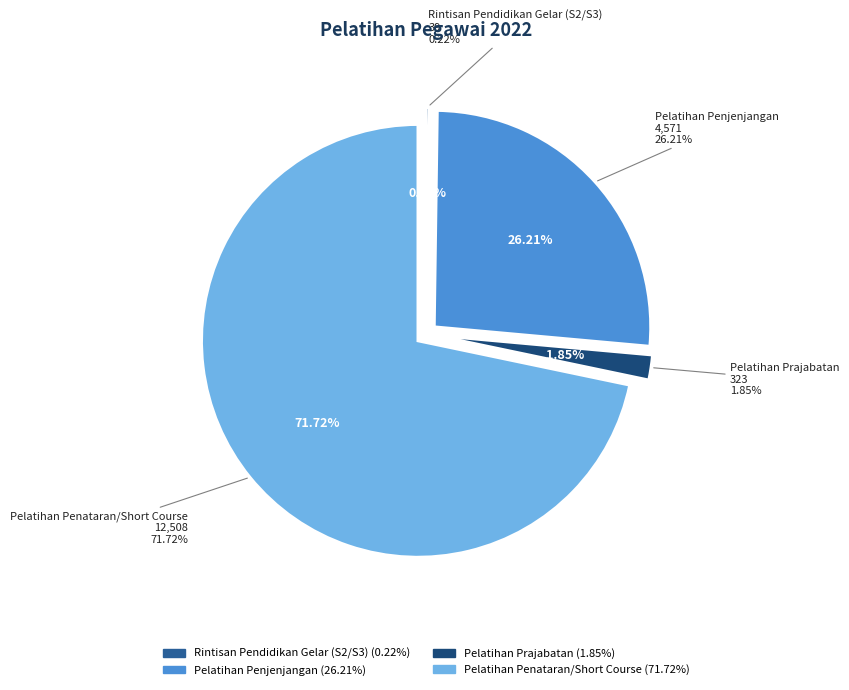

Approximately how many times larger is the value at Pelatihan Penataran/Short Course compared to Pelatihan Penjenjangan?

2.7